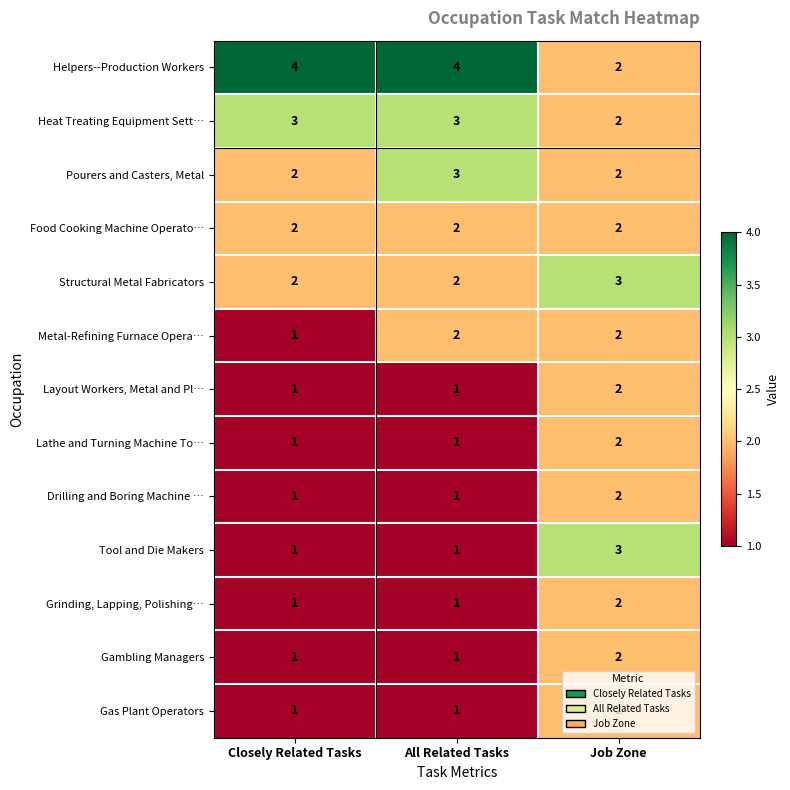

Count the Drilling and Boring Machine … values in the range 1 to 2.

3